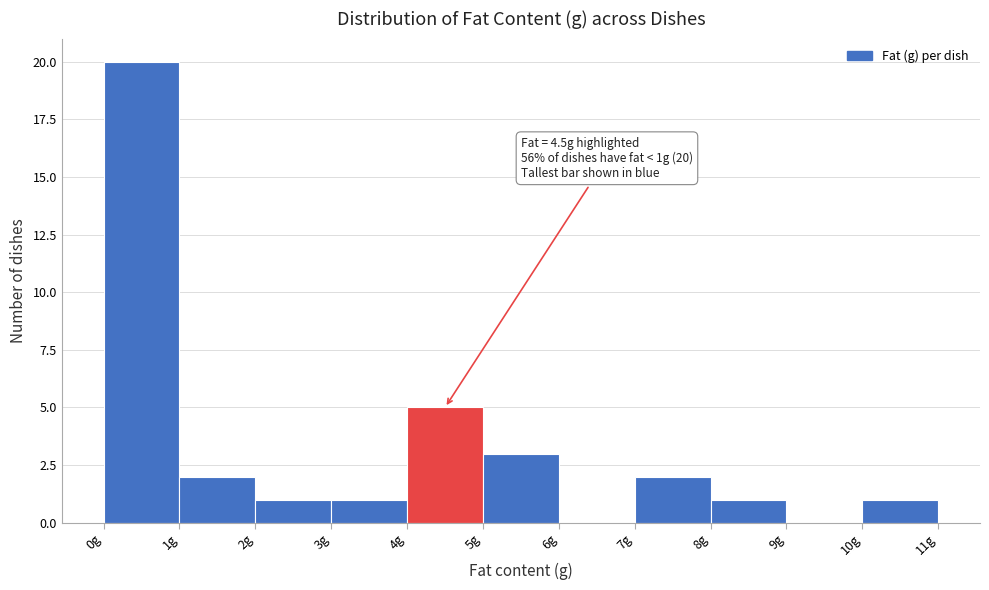

Over which range of the x-axis is the bar tallest?

0 to 1